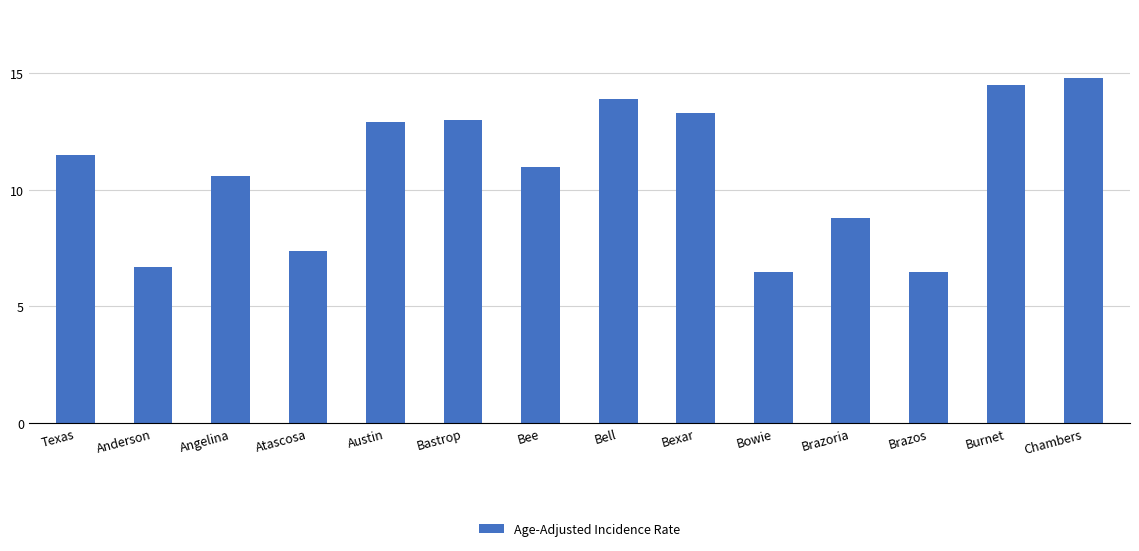

The value at Atascosa is 7.4. True or false?

True